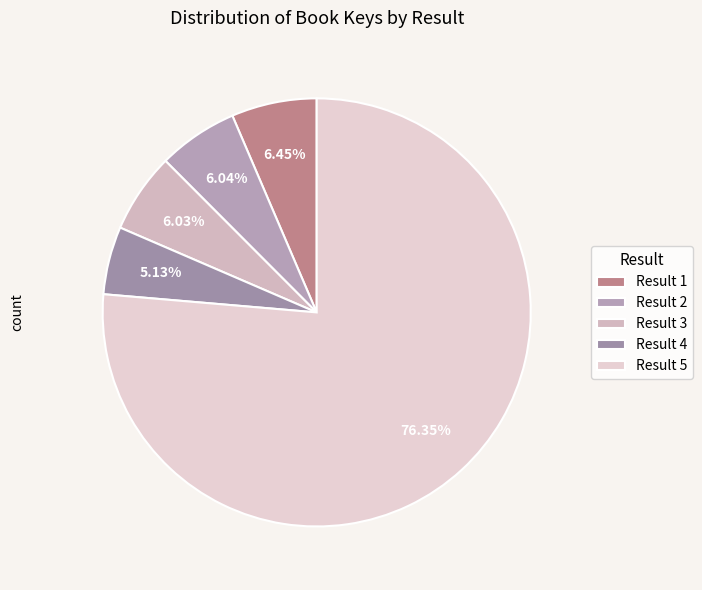

What is the largest slice in the pie chart?

Result 5